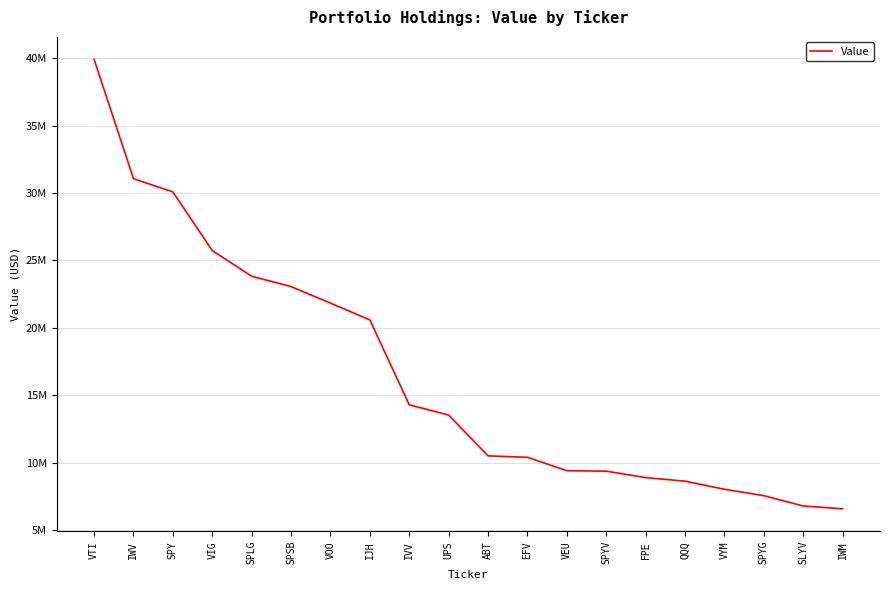

Which label corresponds to the largest value in the chart?

VTI